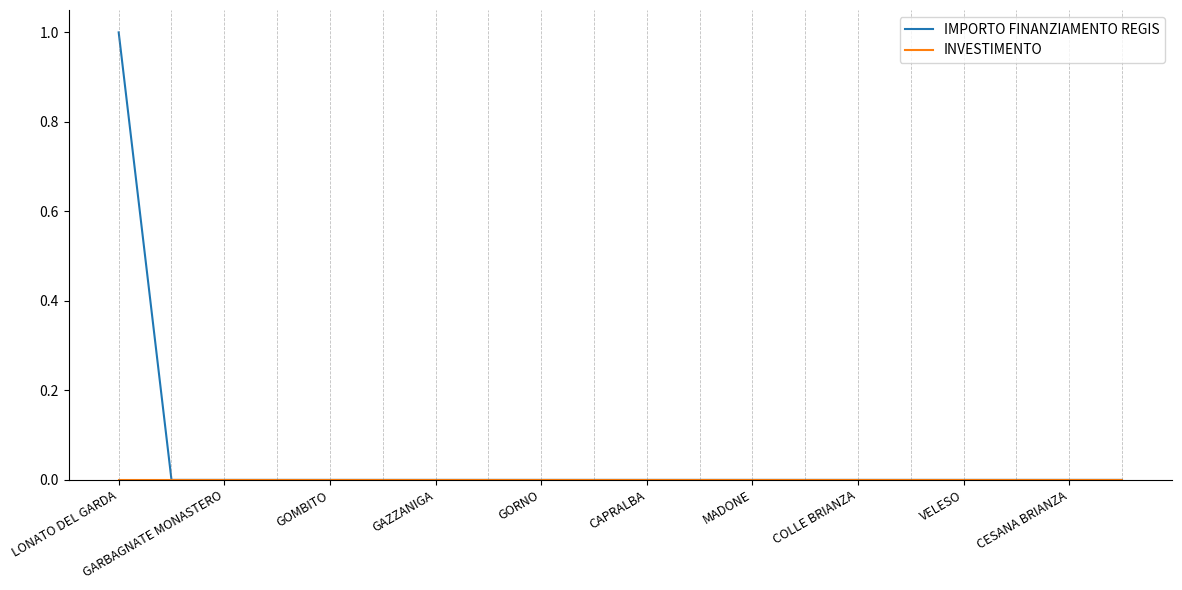

Which series has the largest total across all categories?

IMPORTO FINANZIAMENTO REGIS